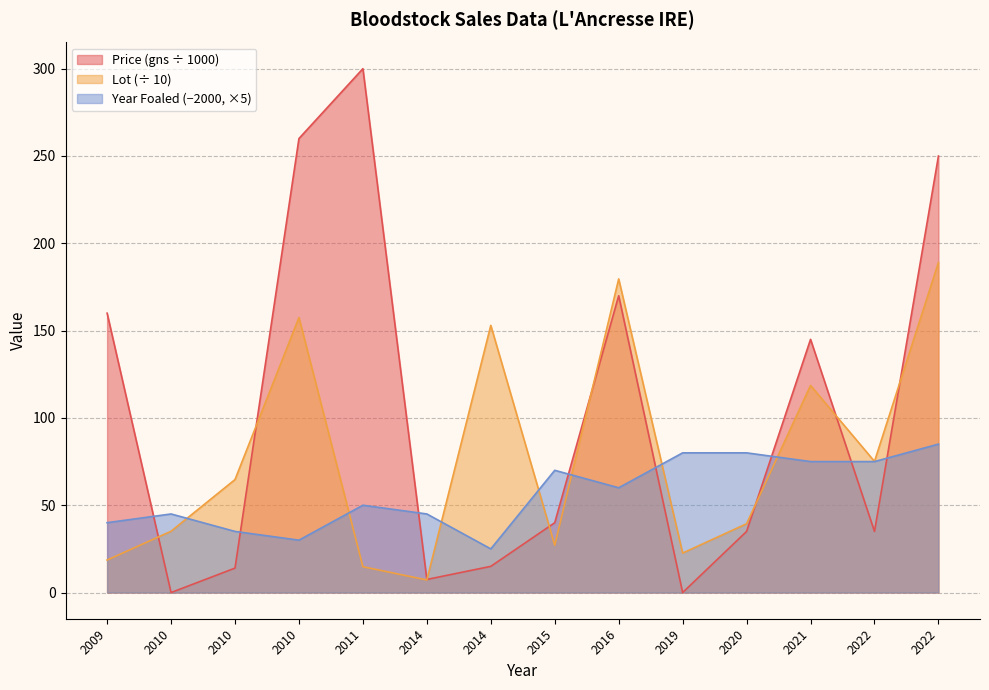

Count the number of categories in the chart.

14